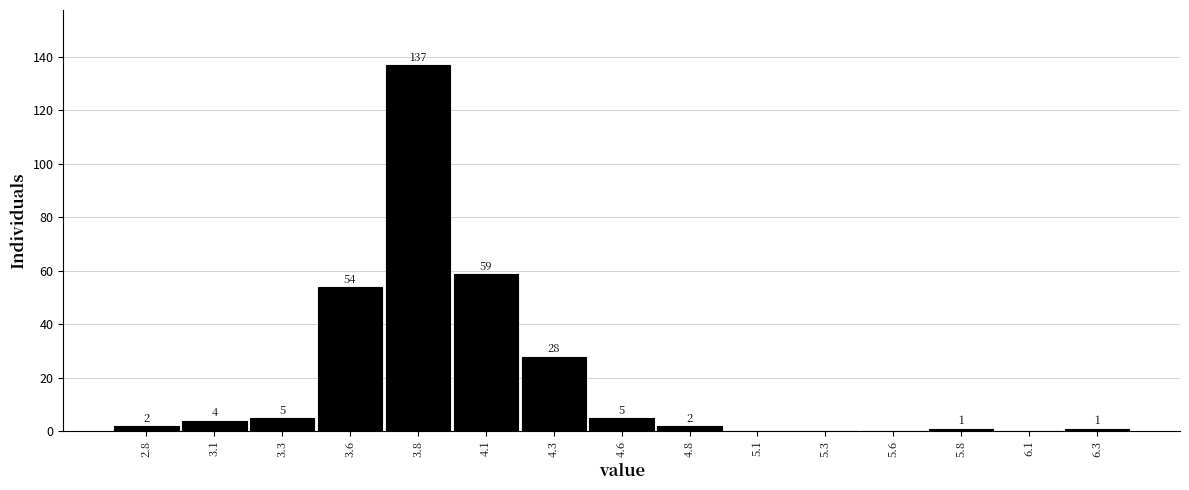

Reading left to right, transcribe all the data shown in this chart.

2.8=2	3.1=4	3.3=5	3.6=54	3.8=137	4.1=59	4.3=28	4.6=5	4.8=2	5.1=0	5.3=0	5.6=0	5.8=1	6.1=0	6.3=1